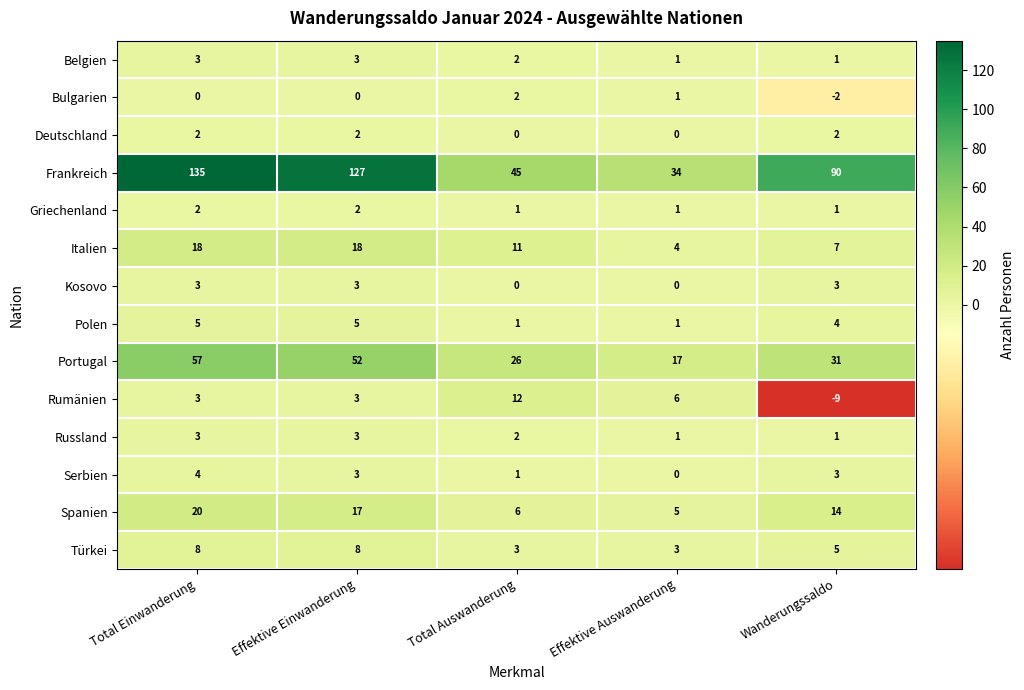

What is the difference between the second highest and second lowest values in the Italien series?

11